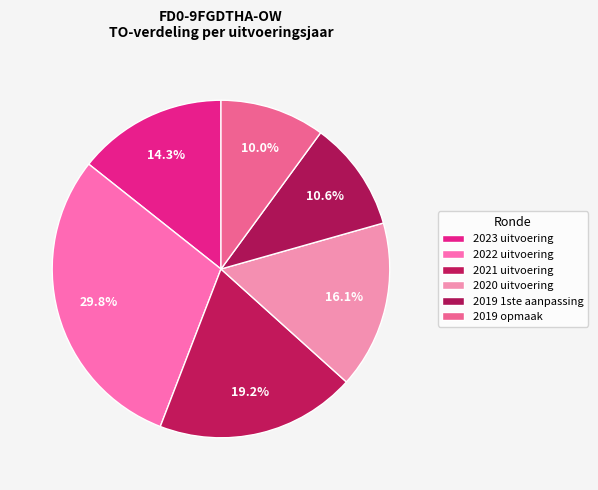

To the nearest percent, what percentage of the pie is 2021 uitvoering?

19%